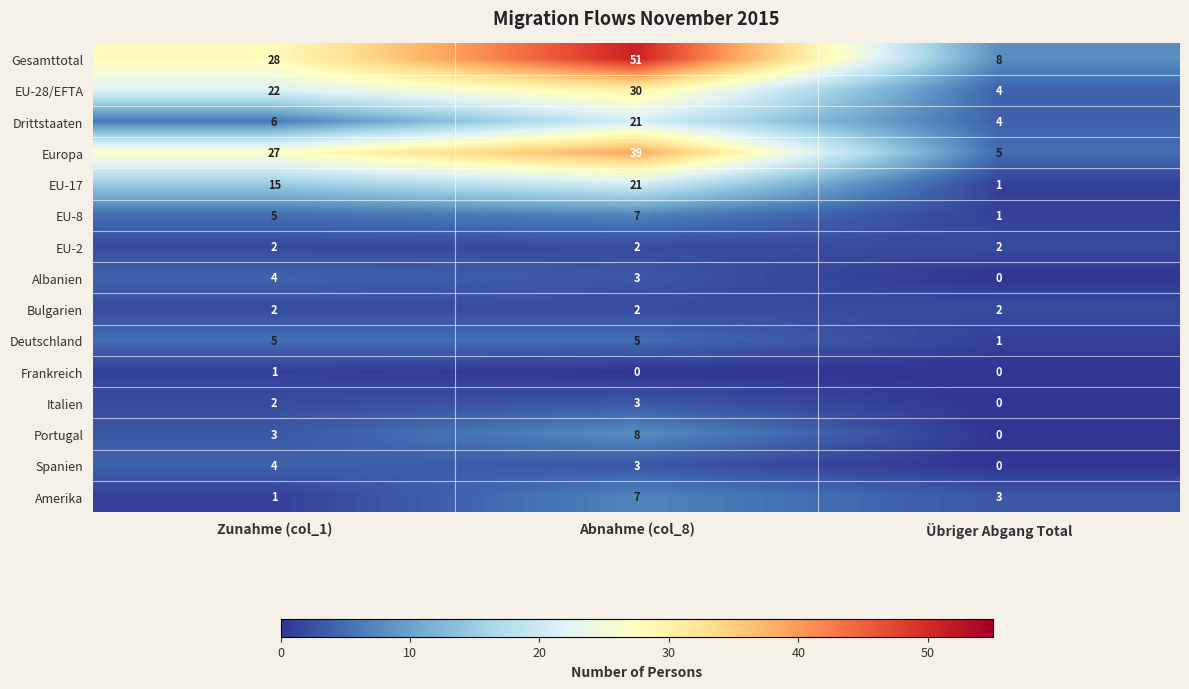

At which category does the chart reach its peak across all series?

Abnahme (col_8)